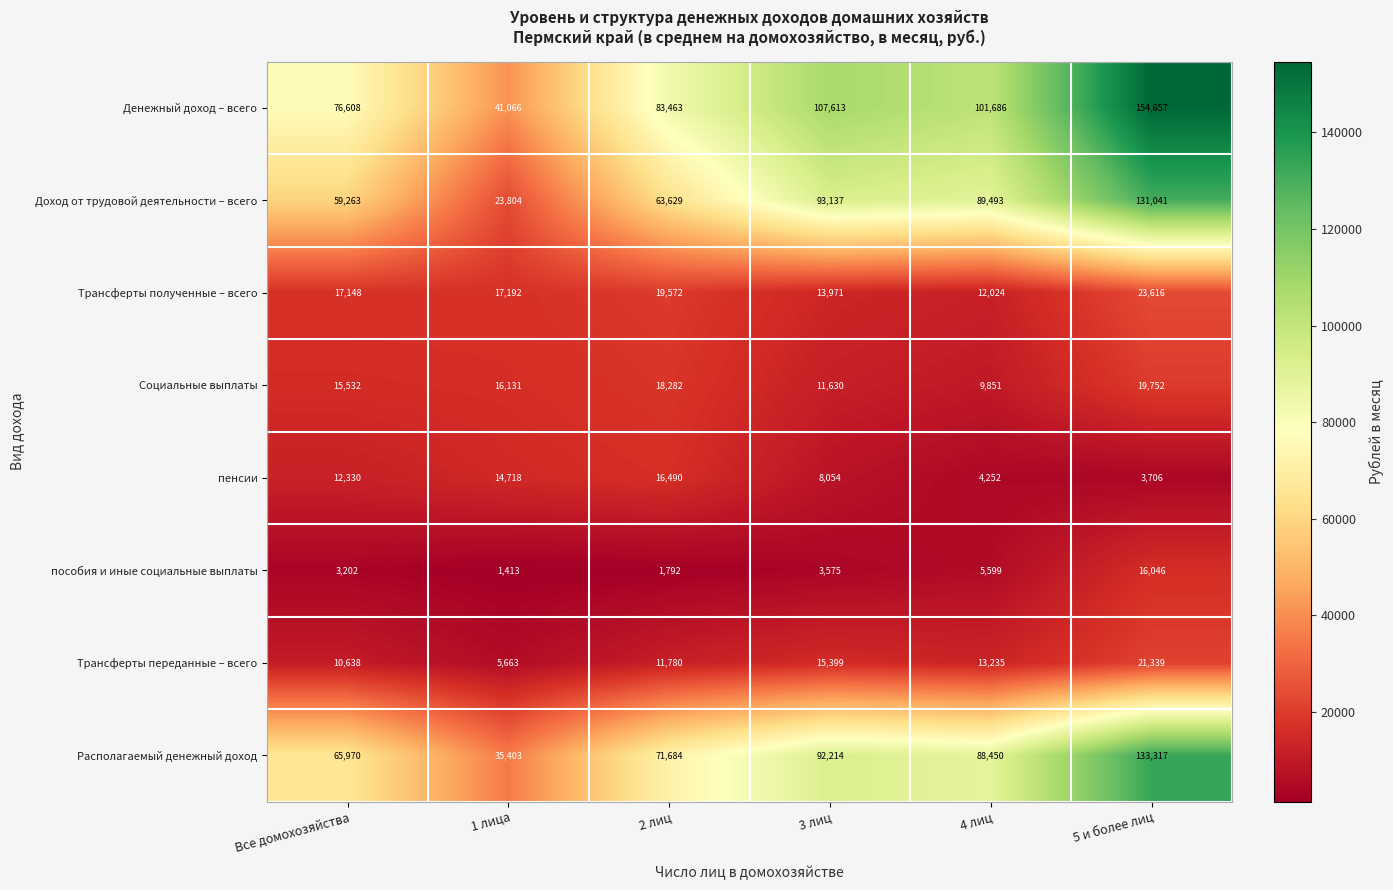

What is the difference between the maximum and minimum values in the Трансферты полученные – всего series?

11592